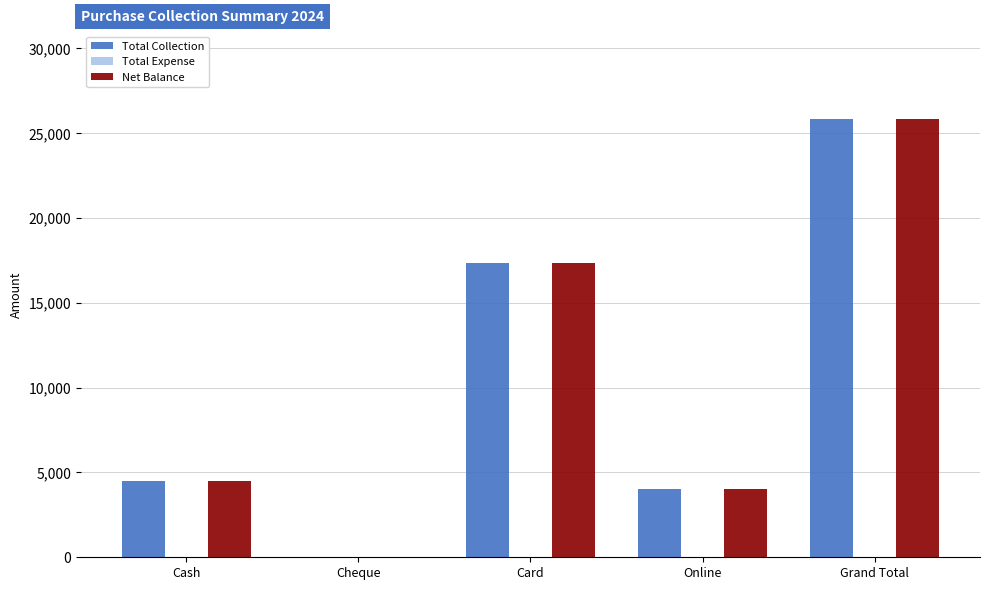

Count the number of data series in this chart.

2